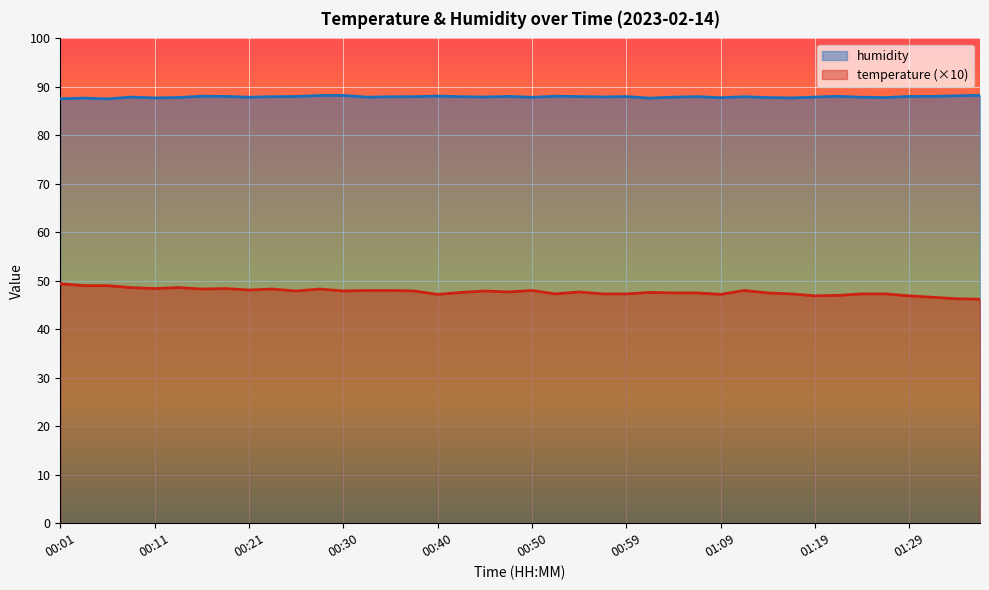

True or false: humidity and temperature intersect in this chart.

False